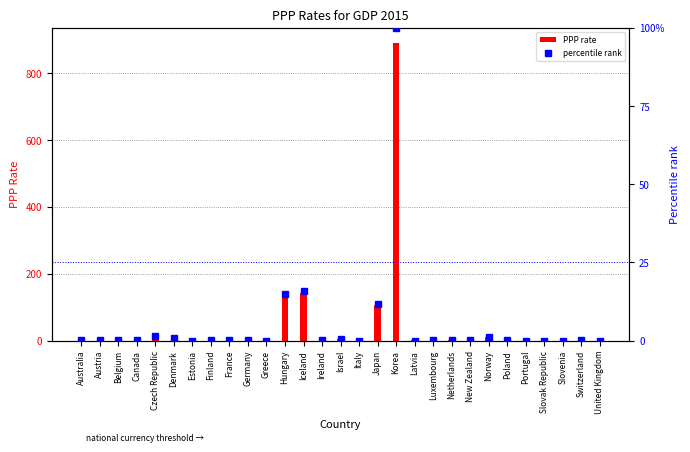

Which category has the highest value across all series?

Korea